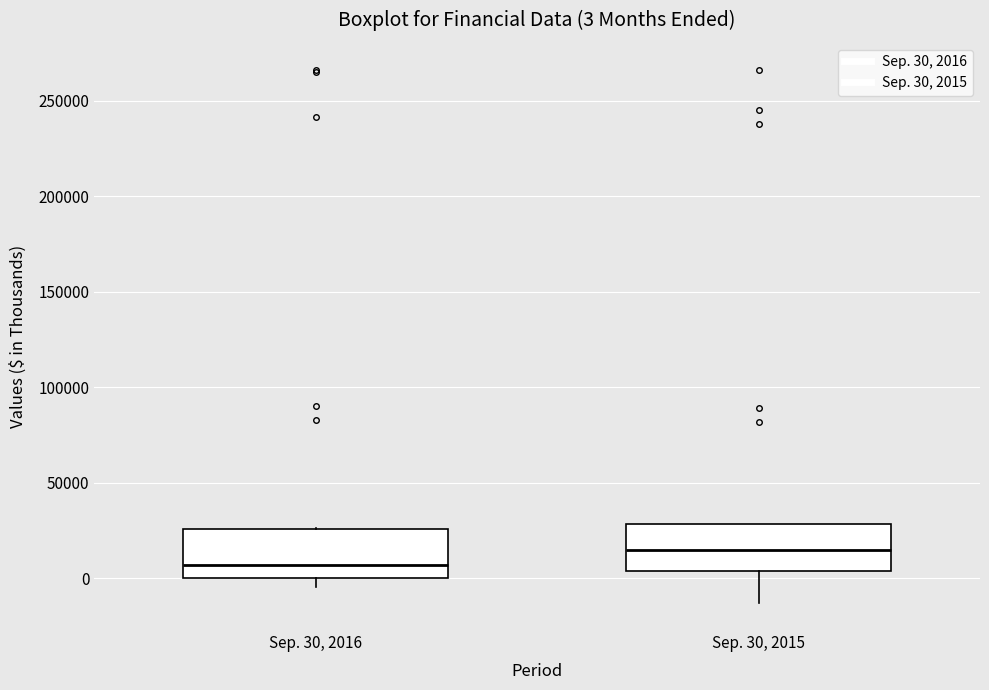

Which box's median line is the highest?

Sep. 30, 2015